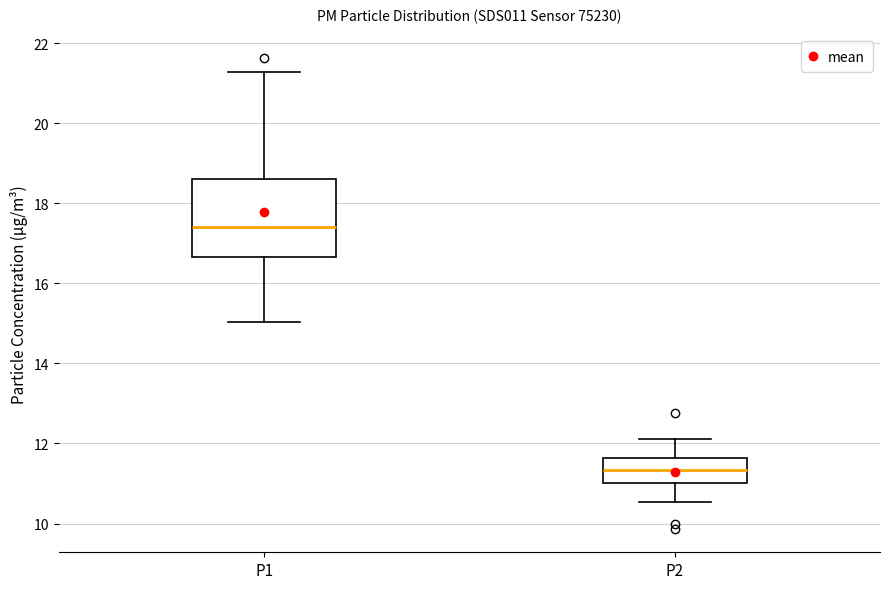

Comparing the boxes themselves (not the whiskers), which one is the tallest?

P1